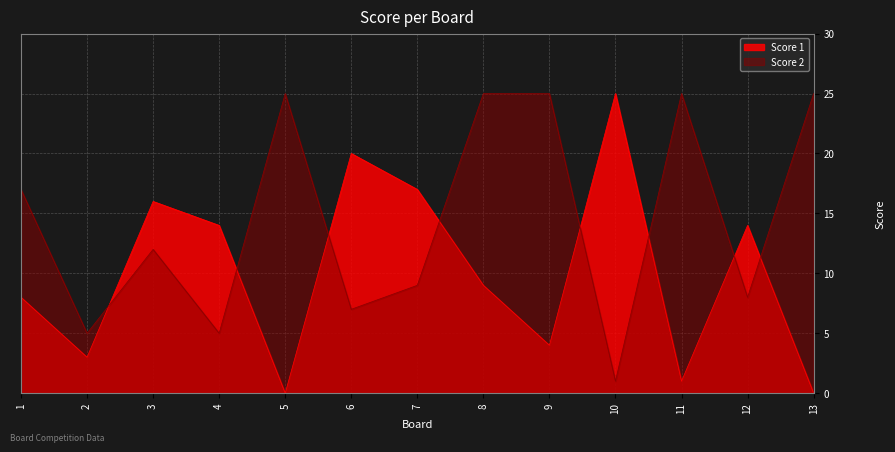

What is the value of the Score 2 point at the 1st from the left?

17